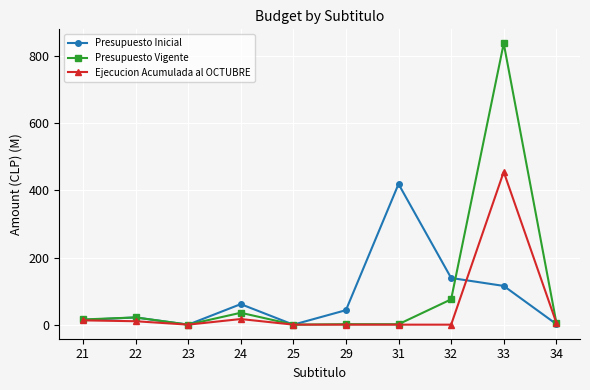

What are all the series names shown in the legend?

Presupuesto Inicial, Presupuesto Vigente, Ejecucion Acumulada al OCTUBRE